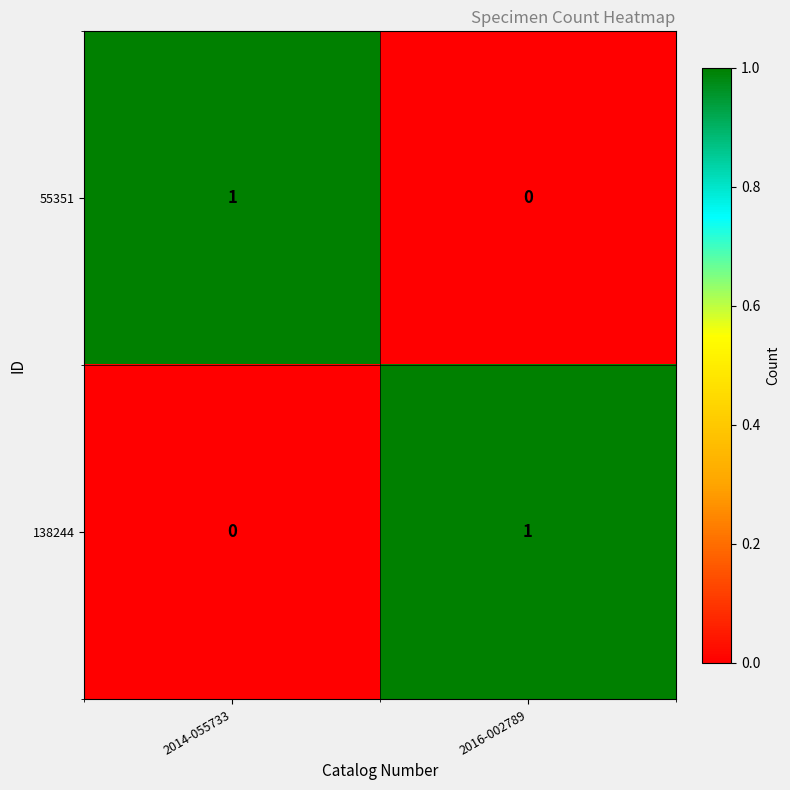

Where is 138244 nearest to the value 0?

2014-055733